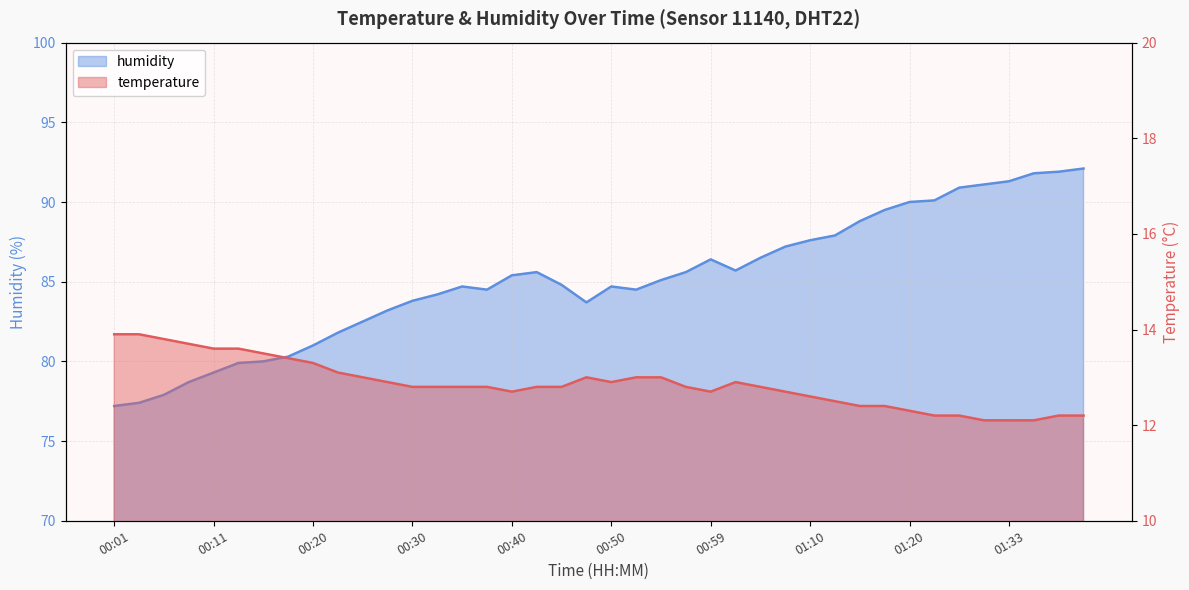

At how many categories does at least one series exceed 13?

40